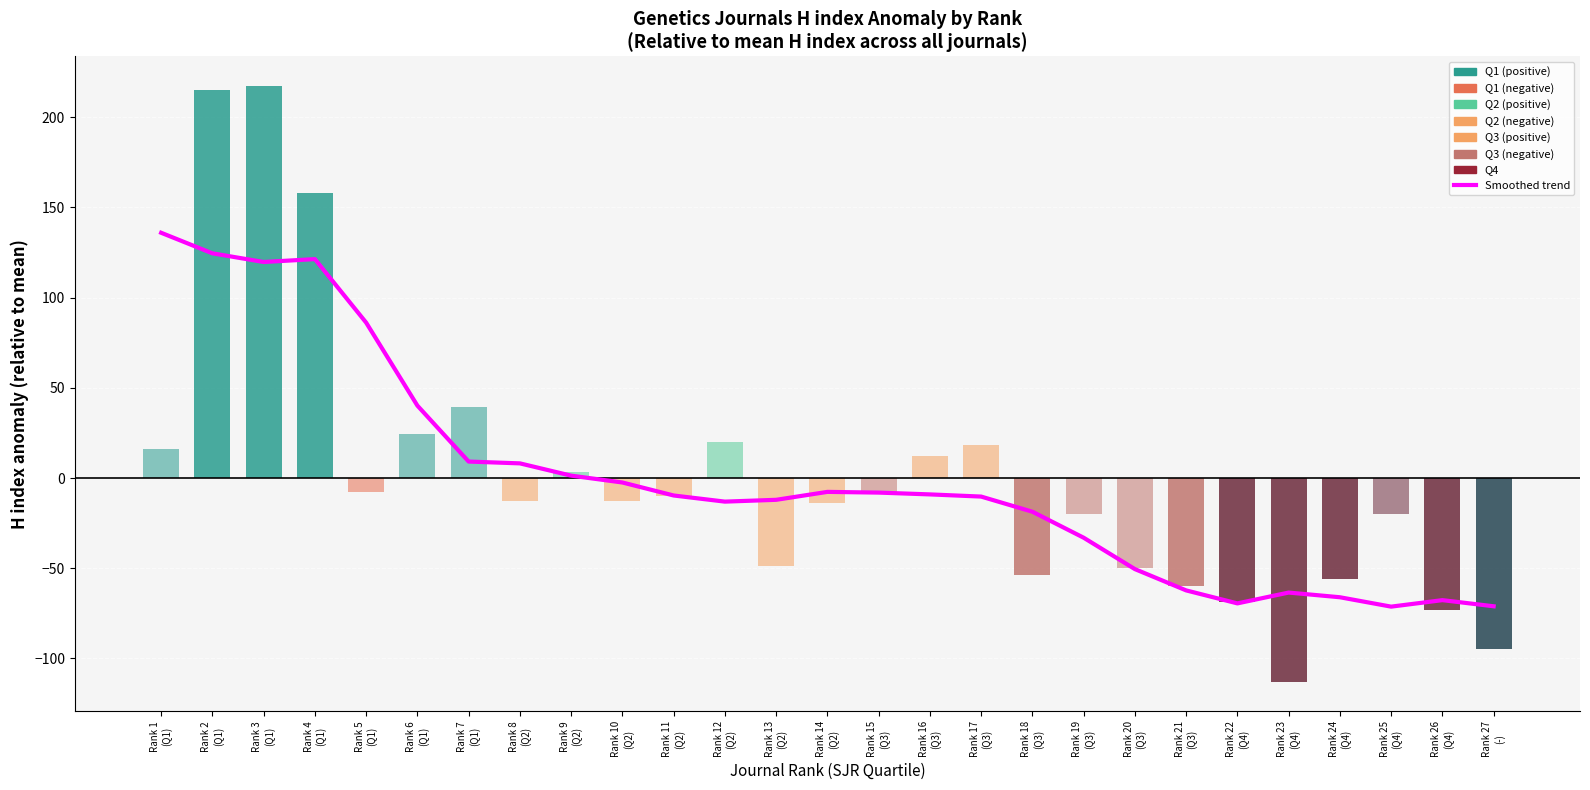

Reading left to right, list all the values displayed in this chart.

135.9	124.5	119.7	121.3	86.1	40.1	9.1	8.1	1.3	-2.5	-9.7	-13.1	-12.1	-7.7	-8.1	-9.1	-10.3	-18.7	-33.1	-50.5	-62.3	-69.5	-63.5	-66.1	-71.3	-67.7	-71.1